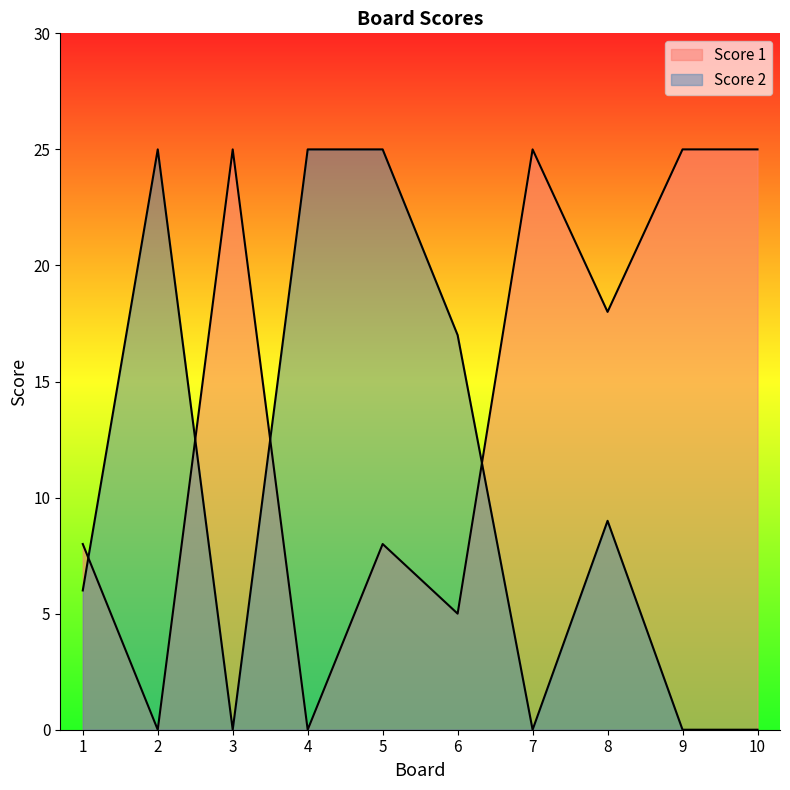

True or false: Score 2 and Score 1 intersect in this chart.

True